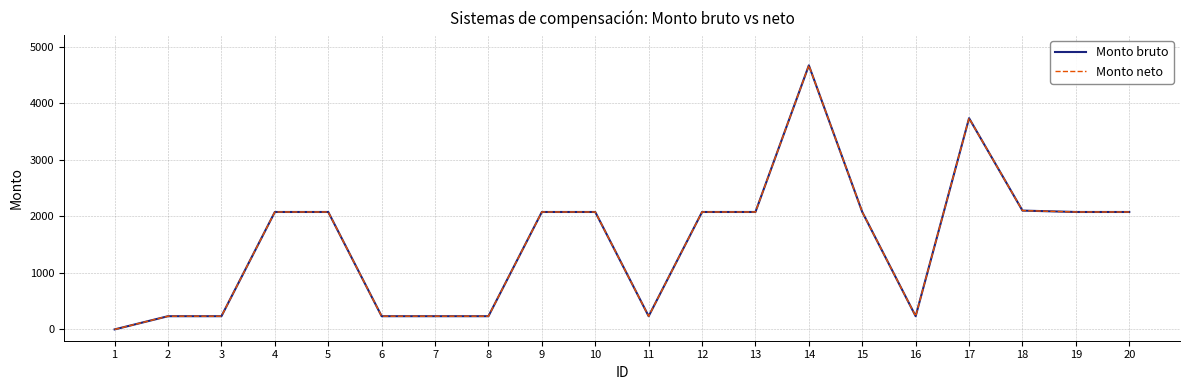

List the labels in order of Monto bruto value, largest first.

14, 17, 18, 4, 5, 9, 10, 12, 13, 15, 19, 20, 2, 3, 6, 7, 8, 11, 16, 1